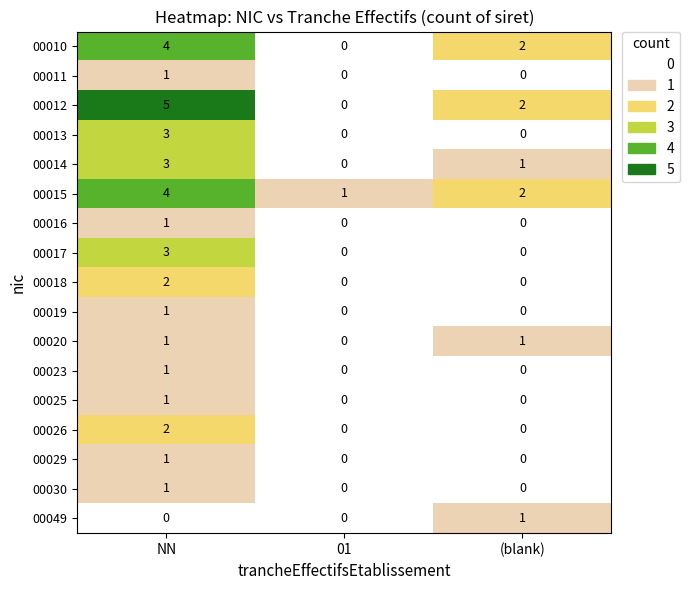

How many distinct data groups are displayed?

17